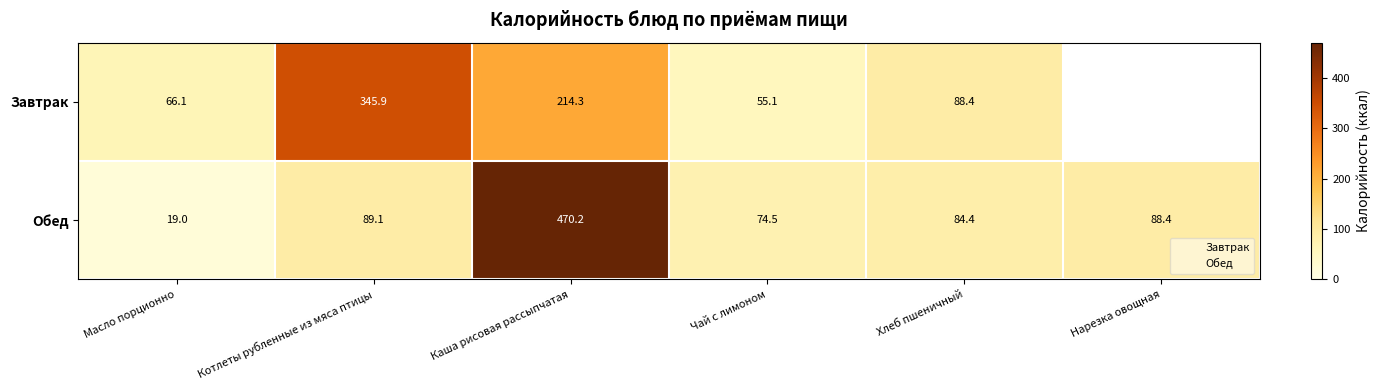

What is the minimum value for Завтрак?

55.1